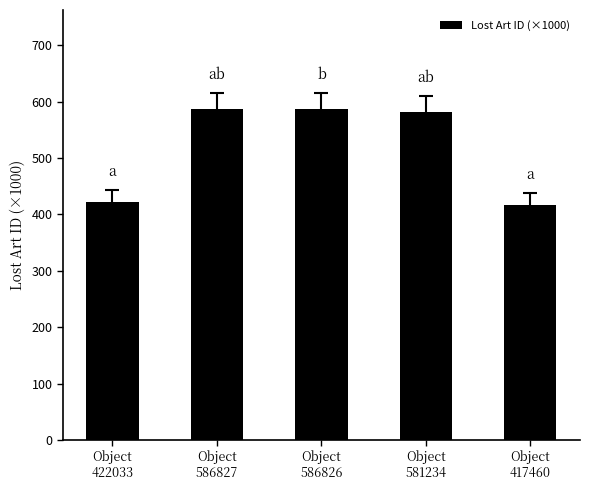

What is the difference between the second highest and second lowest values?

164.8